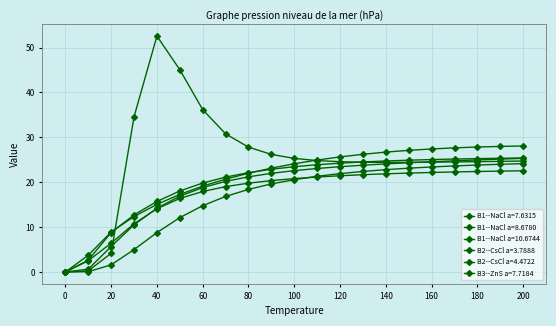

Rank the categories by B1--NaCl a=8.6780 value from lowest to highest.

0, 10, 20, 30, 40, 50, 60, 70, 80, 90, 100, 110, 120, 130, 140, 150, 160, 170, 180, 190, 200